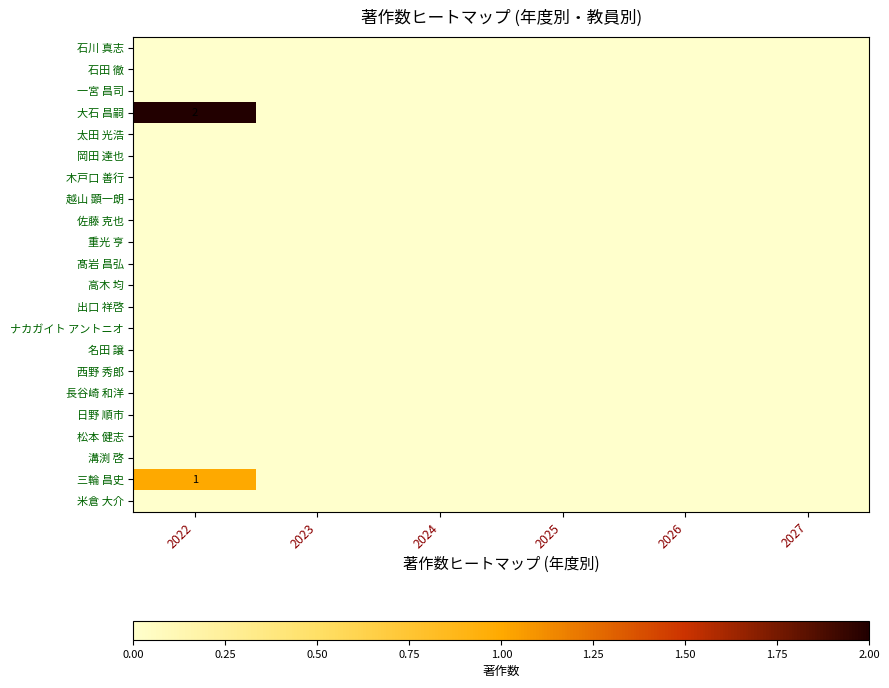

The 松本 健志 series shows 0 at 2022. True or false?

True